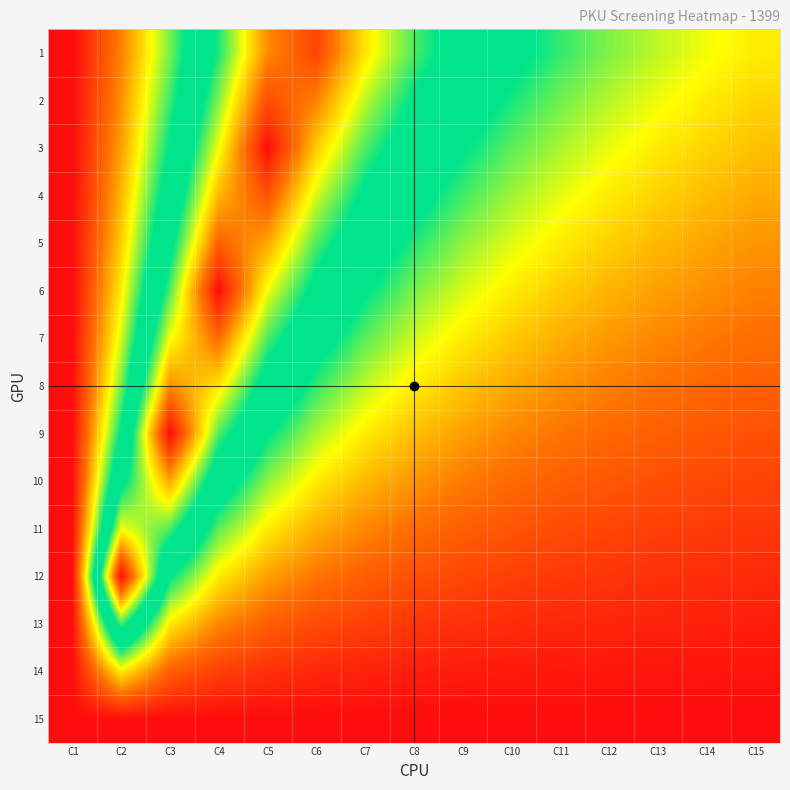

At how many categories does at least one series exceed 0?

15